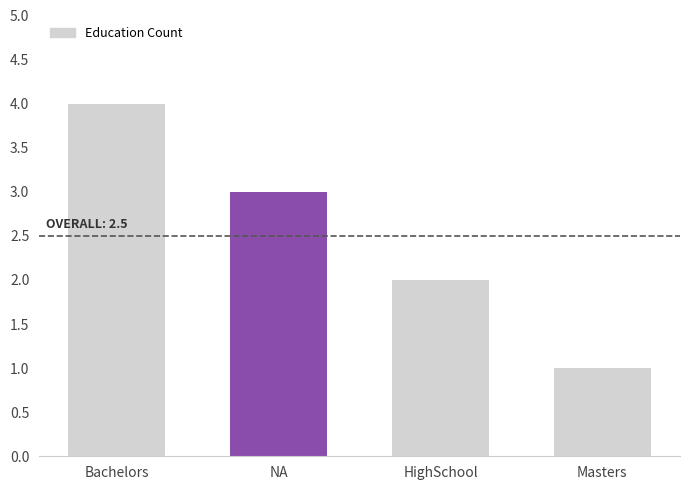

The value at Bachelors is 4. True or false?

True